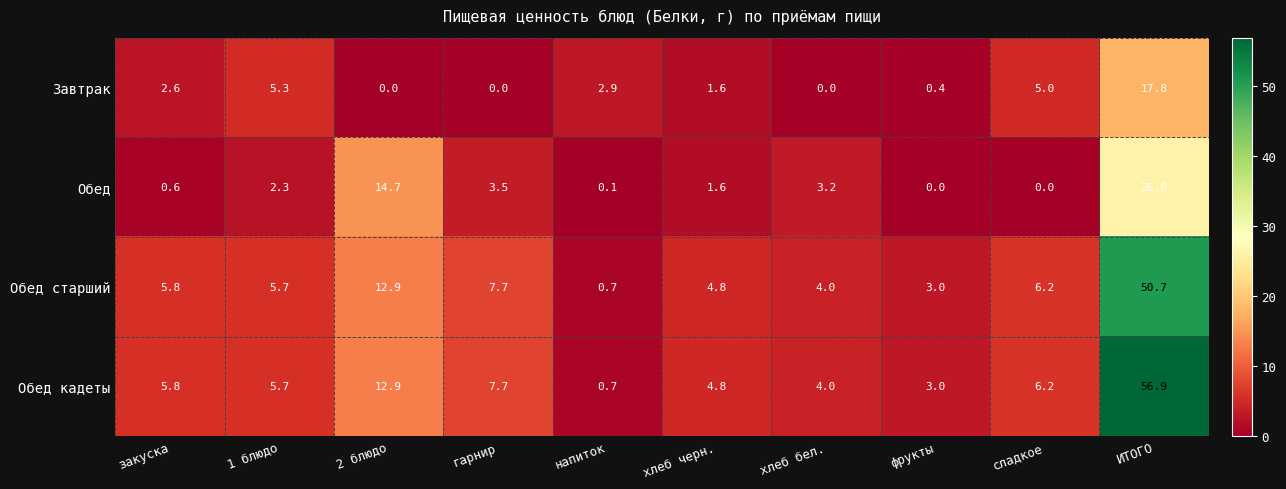

How many data points does each series have?

10